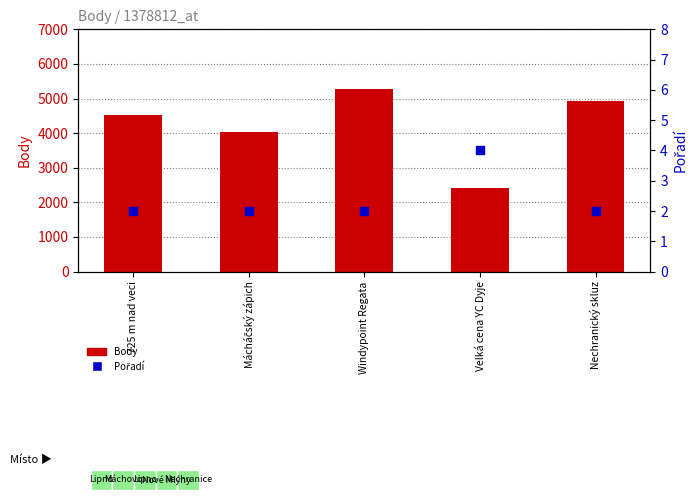

What is the total value across all series at Velká cena YC Dyje?

2412